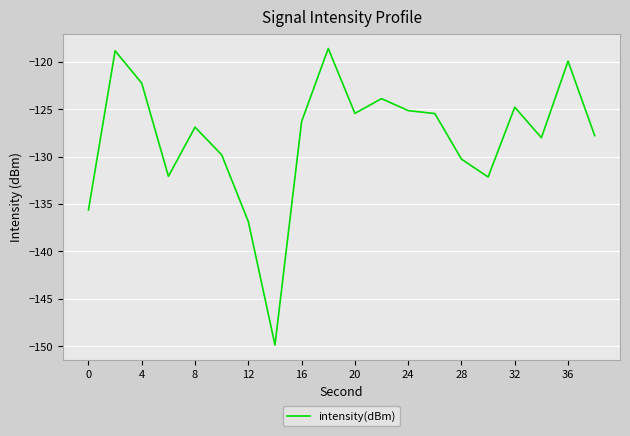

What is the minimum value shown in the chart?

-149.9